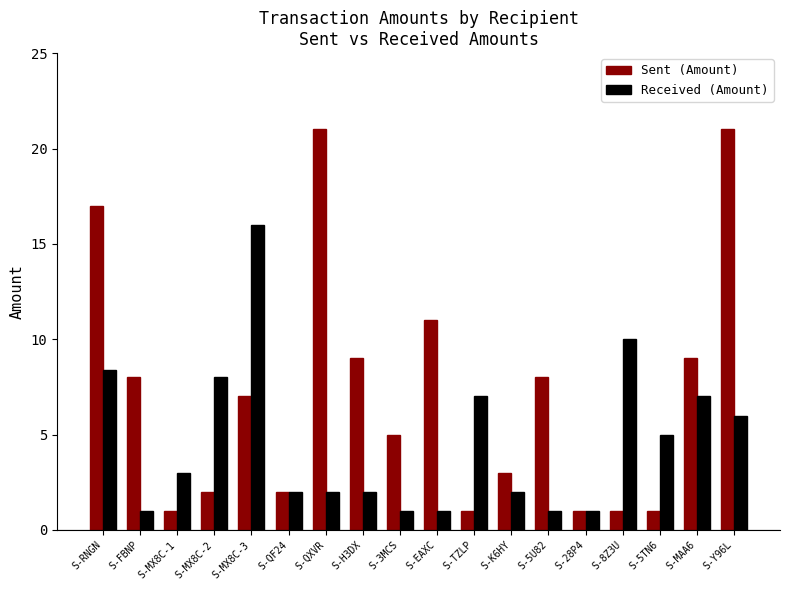

At which label is Received (Amount) closest to 8?

S-MX8C-2